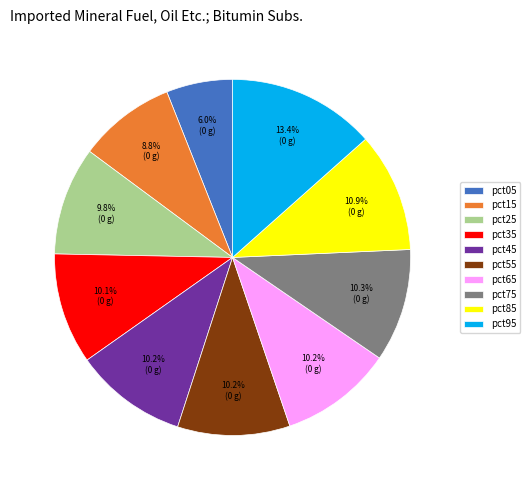

Which has a higher value, pct25 or pct05?

pct25